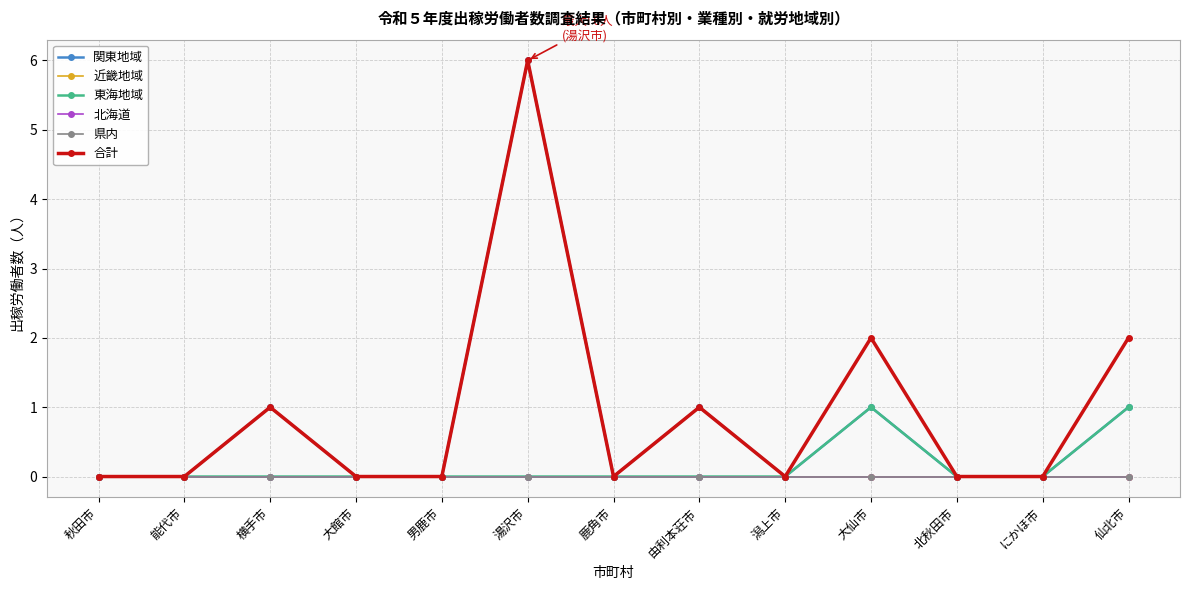

Where is 県内 nearest to the value 0?

秋田市